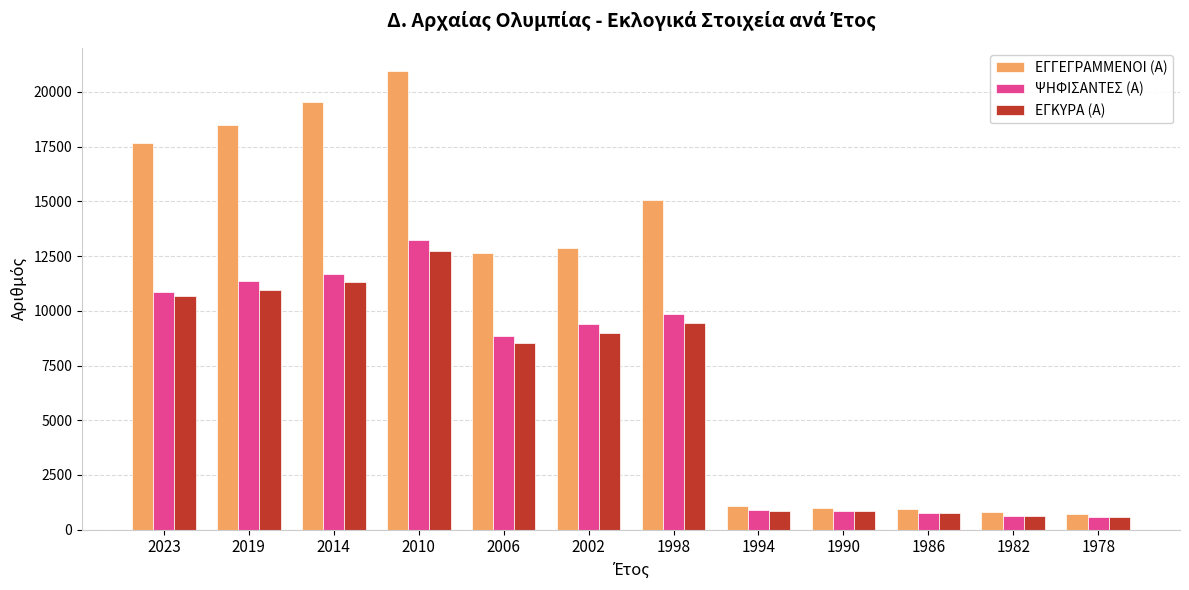

List the series in order of their peak value, highest first.

ΕΓΓΕΓΡΑΜΜΕΝΟΙ (Α), ΨΗΦΙΣΑΝΤΕΣ (Α), ΕΓΚΥΡΑ (Α)